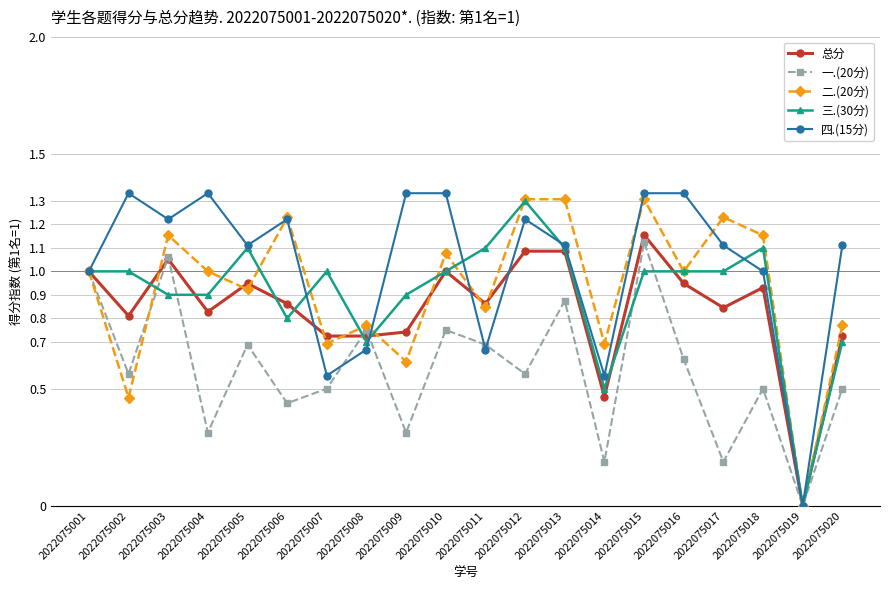

Which series has the largest range (max minus min)?

四.(15分)